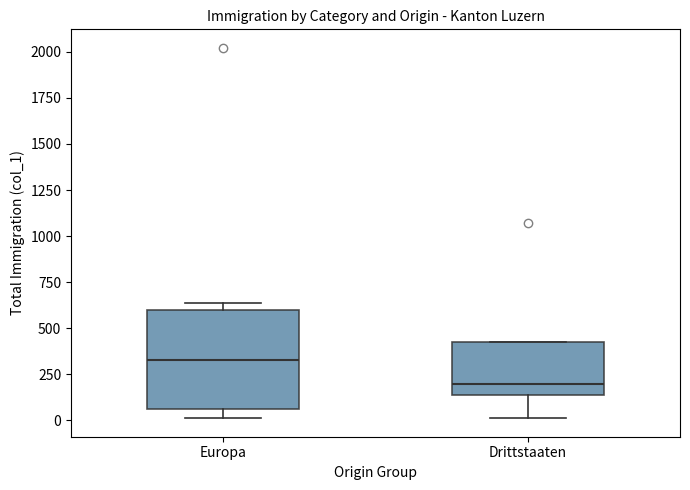

Which box is the tallest, from its lower edge to its upper edge?

Europa